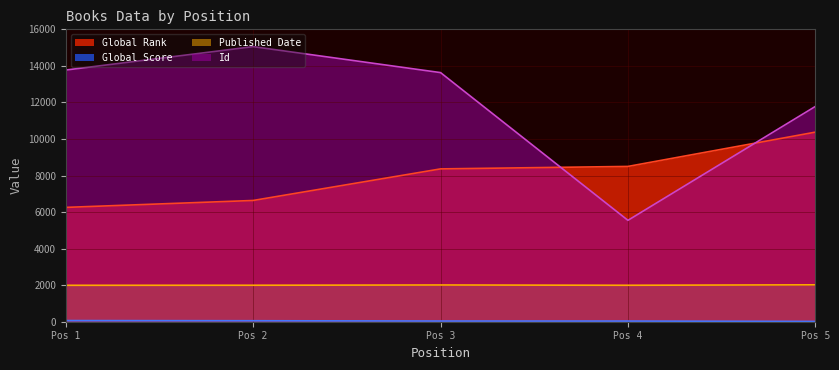

Which series has the largest range (max minus min)?

Id